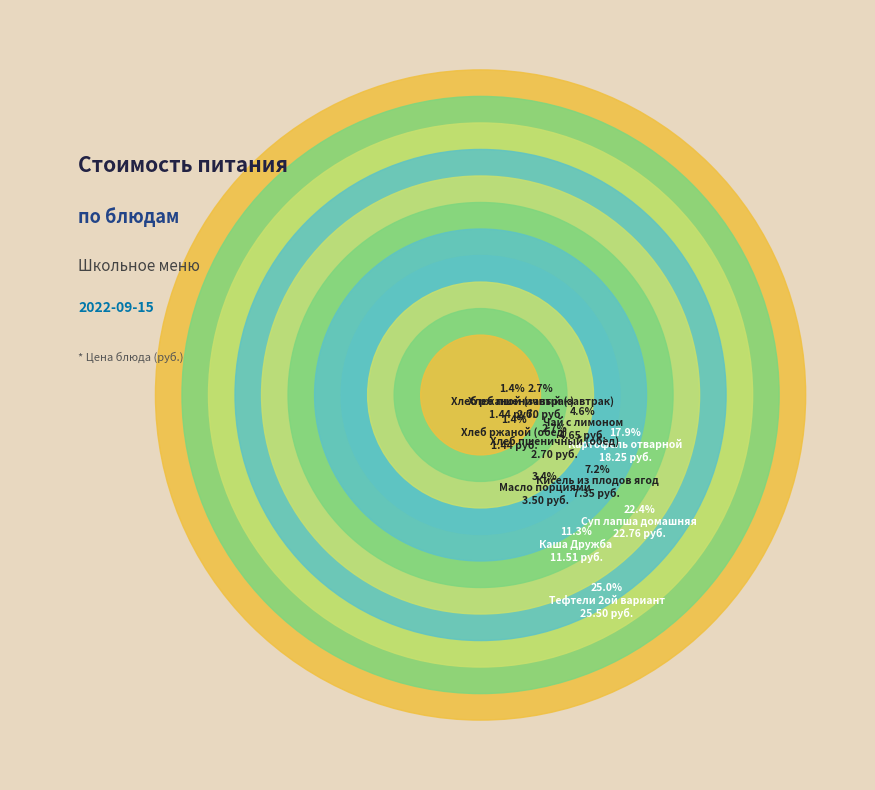

To the nearest percent, what is the average slice percentage?

9%